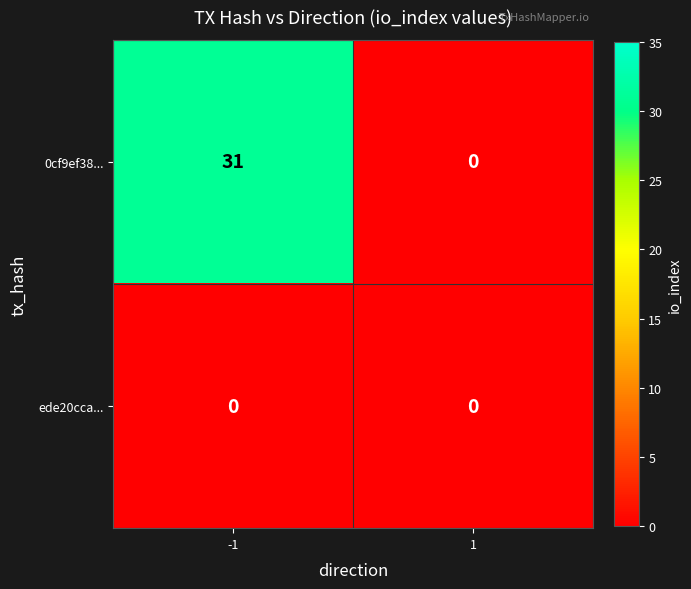

Rank the series at -1 from highest to lowest value.

0cf9ef38..., ede20cca...